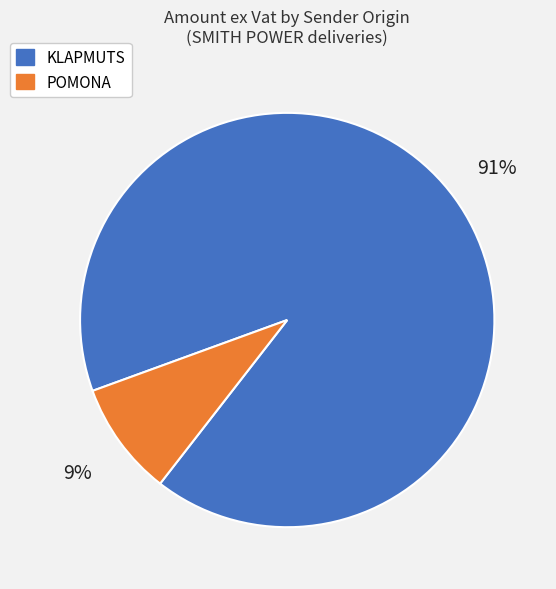

Is the sum of POMONA and KLAPMUTS greater than half?

Yes